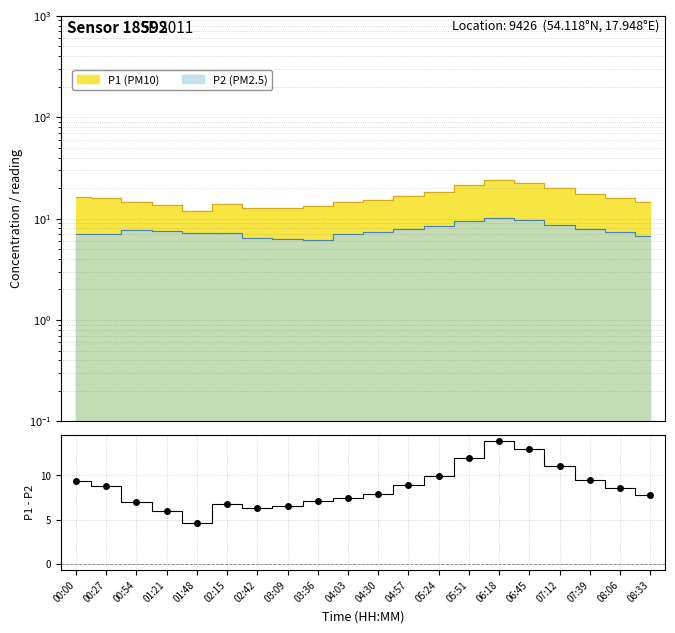

True or false: the data shows 18.6 at 06:18.

False